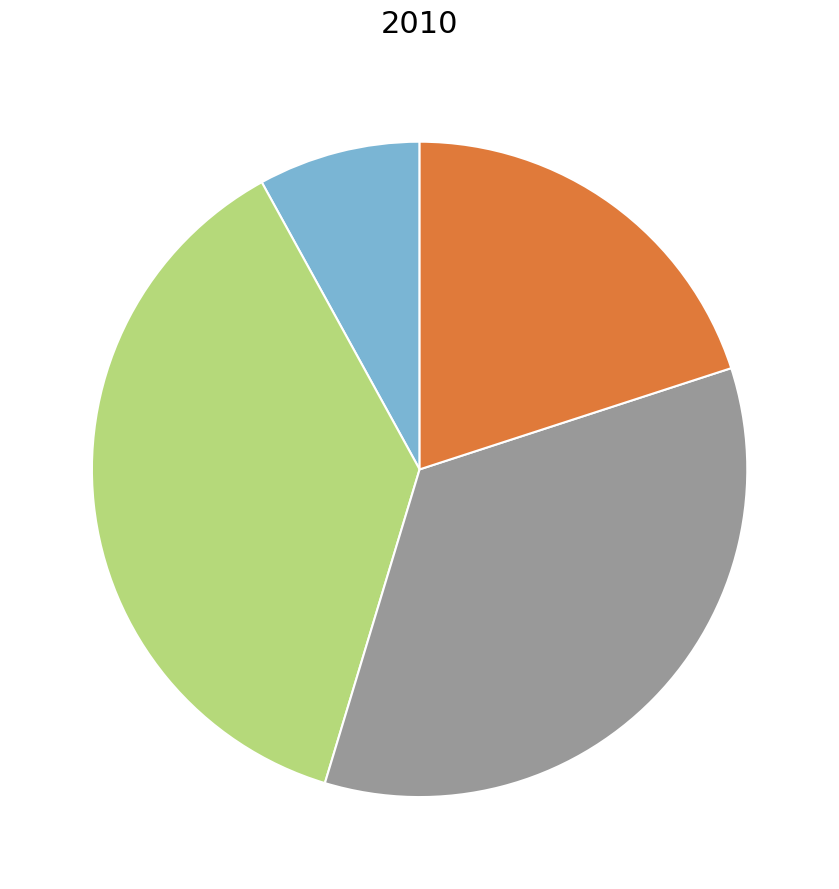

How many segments does this pie chart have?

4